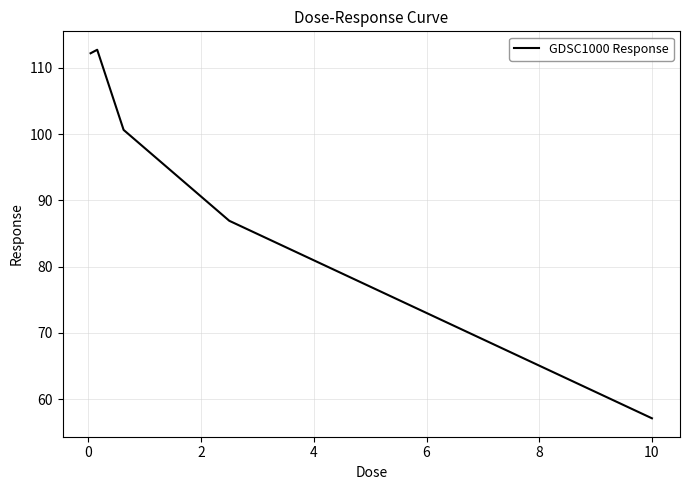

True or false: there are more than 0 points higher than both neighbors.

True